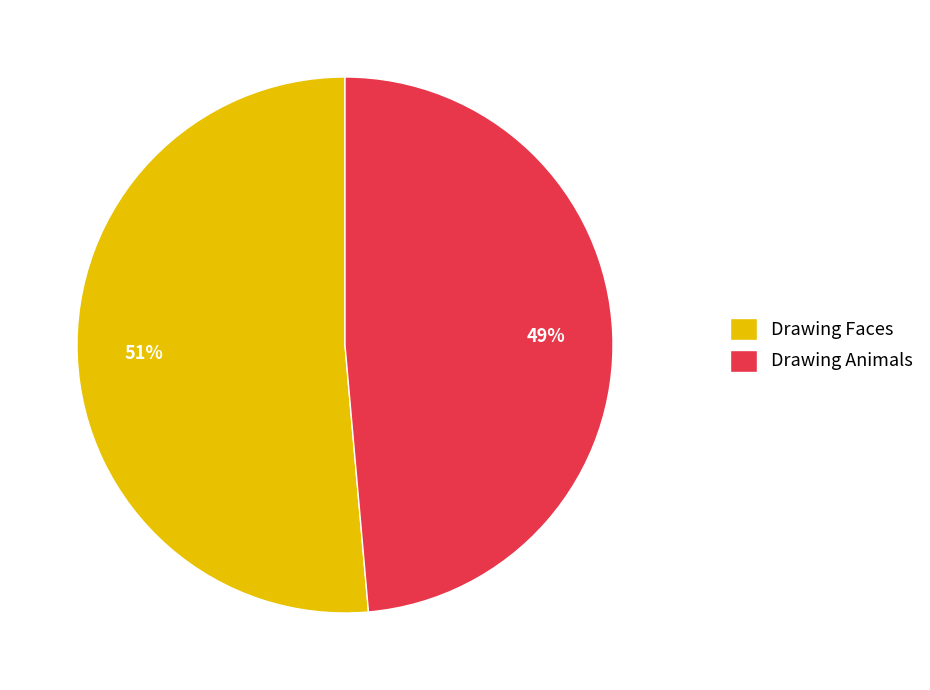

To the nearest percent, what is the combined percentage of Drawing Faces and Drawing Animals?

100%